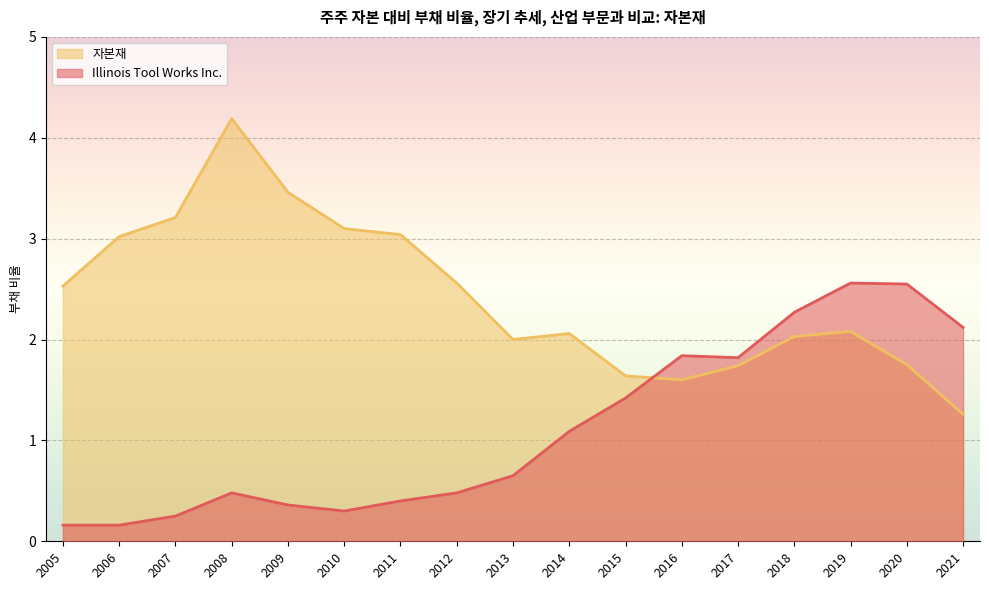

How many data points in 자본재 are less than 2?

5